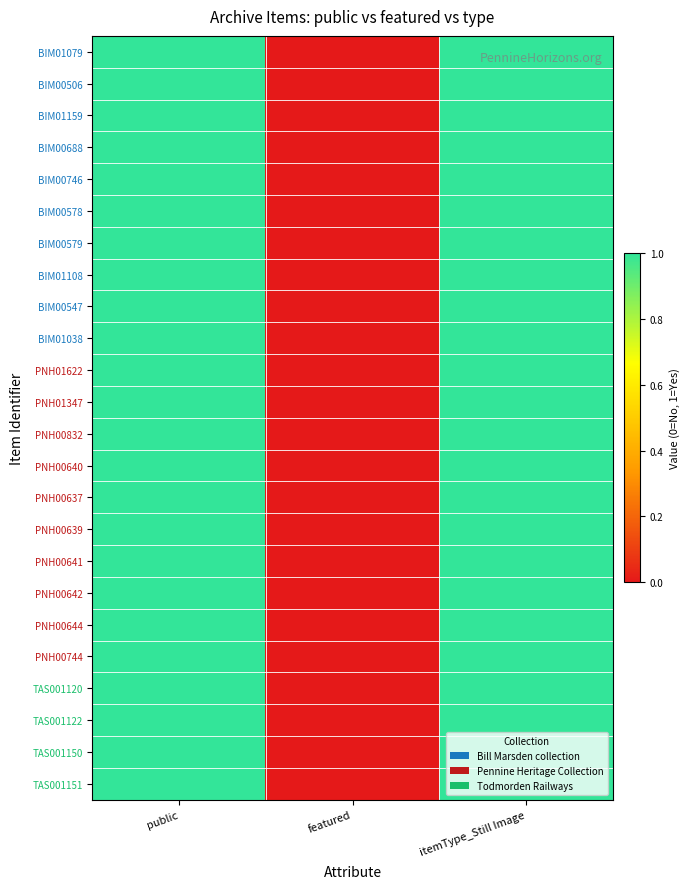

Reading left to right, what are all the values shown in this chart?

BIM01079: public=1	featured=0	itemType_Still Image=1
BIM00506: public=1	featured=0	itemType_Still Image=1
BIM01159: public=1	featured=0	itemType_Still Image=1
BIM00688: public=1	featured=0	itemType_Still Image=1
BIM00746: public=1	featured=0	itemType_Still Image=1
BIM00578: public=1	featured=0	itemType_Still Image=1
BIM00579: public=1	featured=0	itemType_Still Image=1
BIM01108: public=1	featured=0	itemType_Still Image=1
BIM00547: public=1	featured=0	itemType_Still Image=1
BIM01038: public=1	featured=0	itemType_Still Image=1
PNH01622: public=1	featured=0	itemType_Still Image=1
PNH01347: public=1	featured=0	itemType_Still Image=1
PNH00832: public=1	featured=0	itemType_Still Image=1
PNH00640: public=1	featured=0	itemType_Still Image=1
PNH00637: public=1	featured=0	itemType_Still Image=1
PNH00639: public=1	featured=0	itemType_Still Image=1
PNH00641: public=1	featured=0	itemType_Still Image=1
PNH00642: public=1	featured=0	itemType_Still Image=1
PNH00644: public=1	featured=0	itemType_Still Image=1
PNH00744: public=1	featured=0	itemType_Still Image=1
TAS001120: public=1	featured=0	itemType_Still Image=1
TAS001122: public=1	featured=0	itemType_Still Image=1
TAS001150: public=1	featured=0	itemType_Still Image=1
TAS001151: public=1	featured=0	itemType_Still Image=1